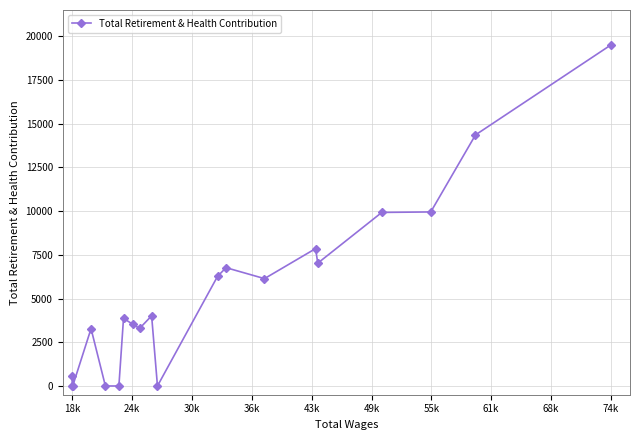

What is the difference between the maximum and minimum values?

19496